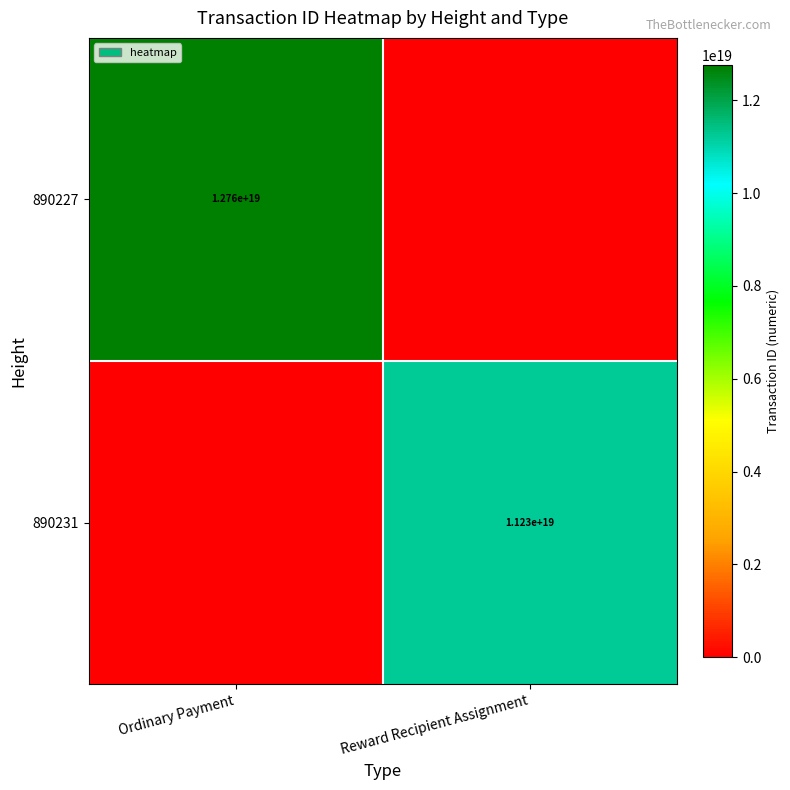

True or false: 890231 has a value of 11230000000000000000 at Reward Recipient Assignment.

True